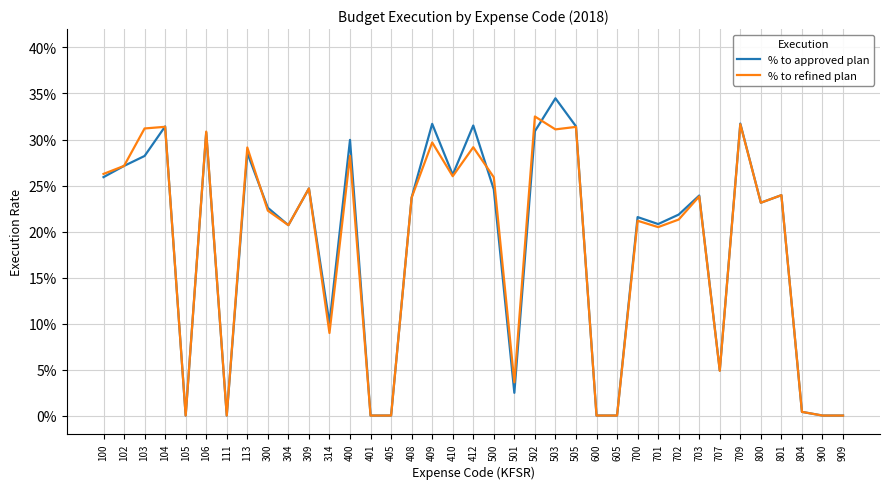

What are all the series names shown in the legend?

% to approved plan, % to refined plan